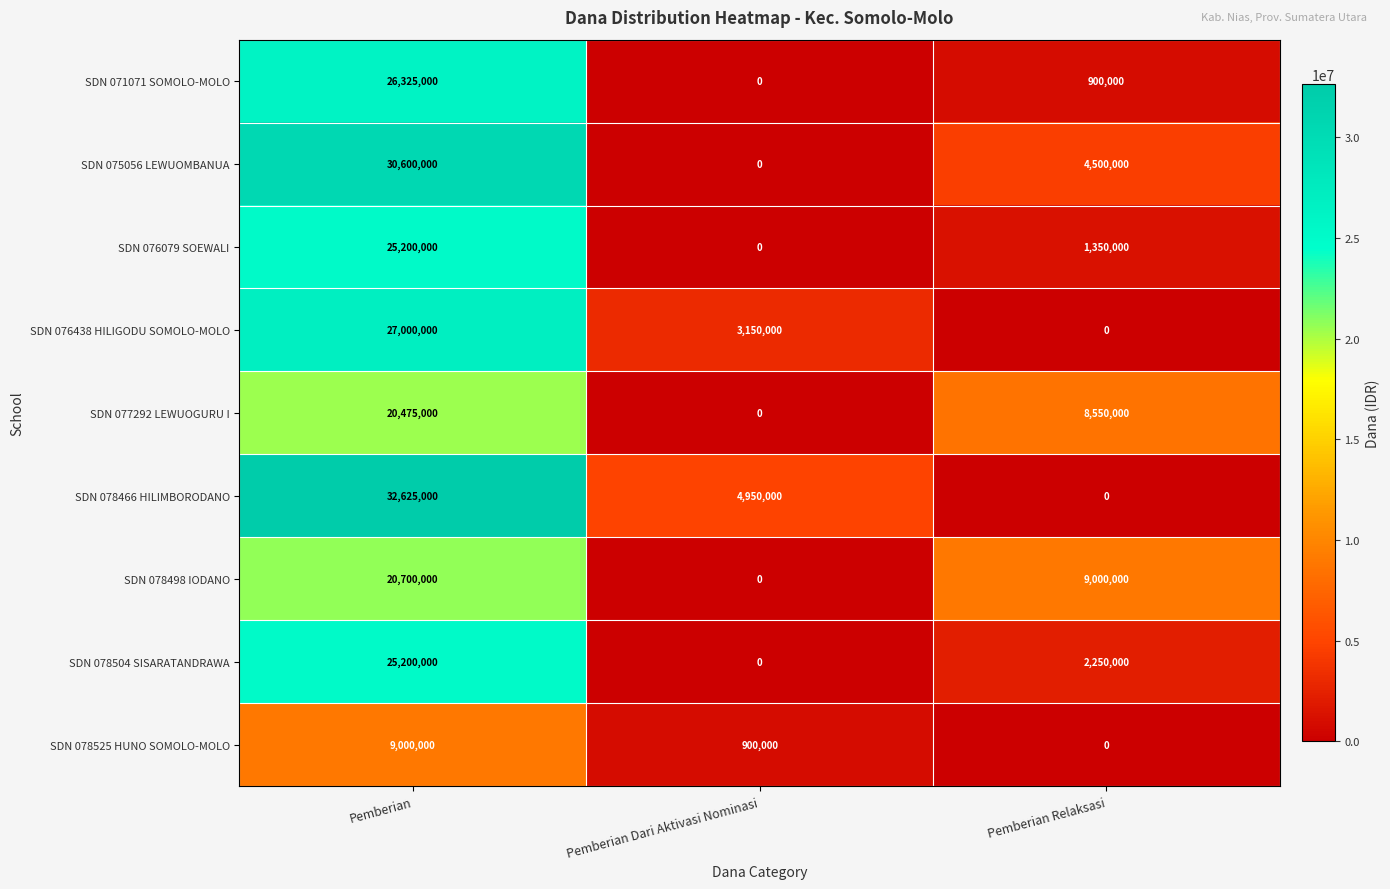

Rank the categories by SDN 078466 HILIMBORODANO value from lowest to highest.

Pemberian Relaksasi, Pemberian Dari Aktivasi Nominasi, Pemberian